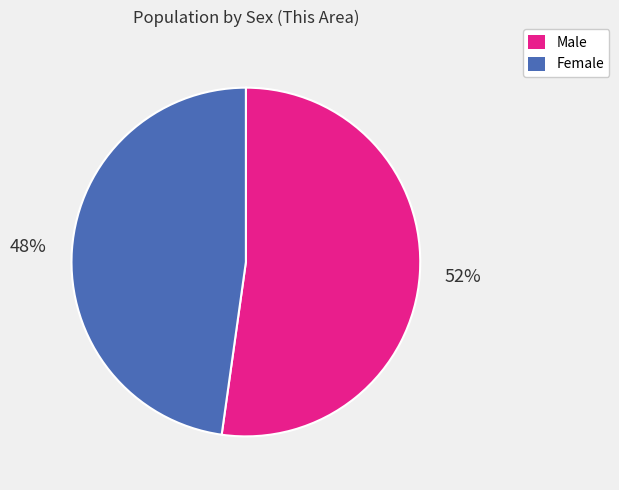

Does any single category account for the majority?

Yes